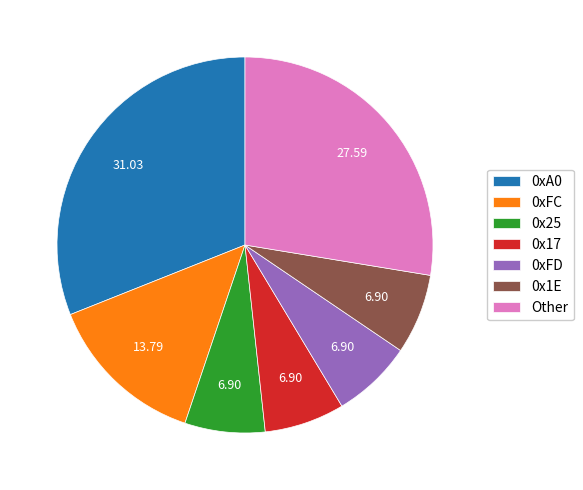

Is 0x17 the majority of the pie?

No